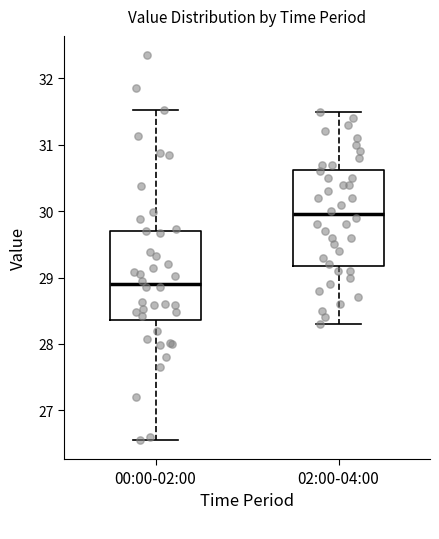

Which box's median line is the lowest?

00:00-02:00